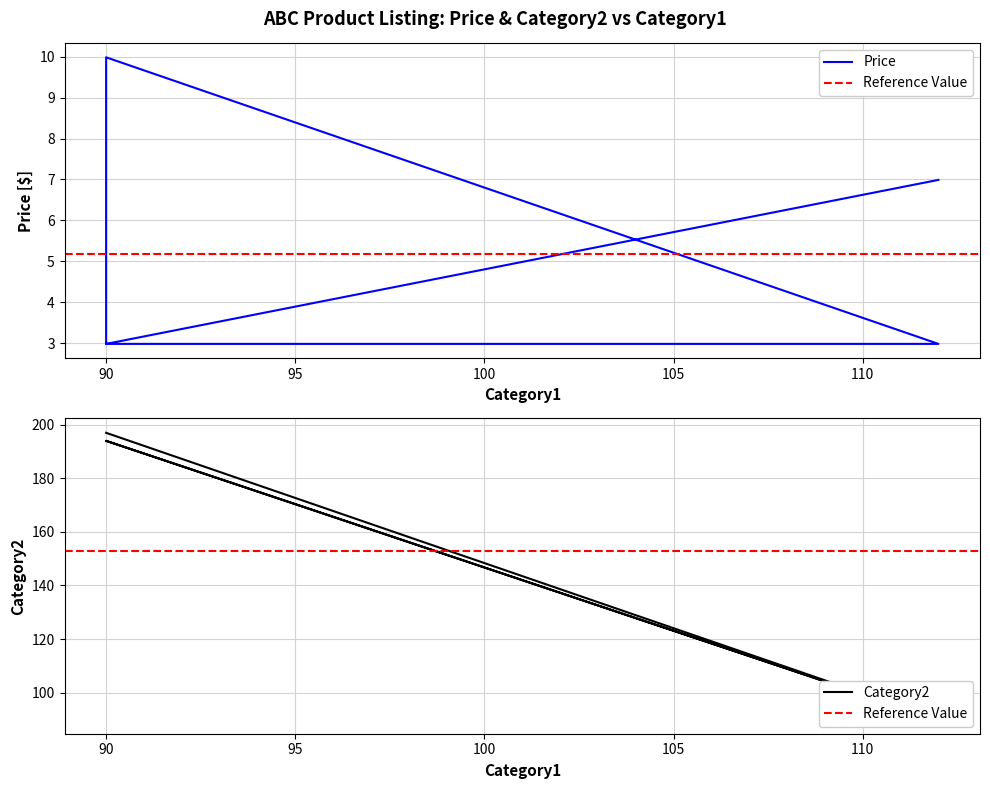

What is the maximum value for Price?

10.0